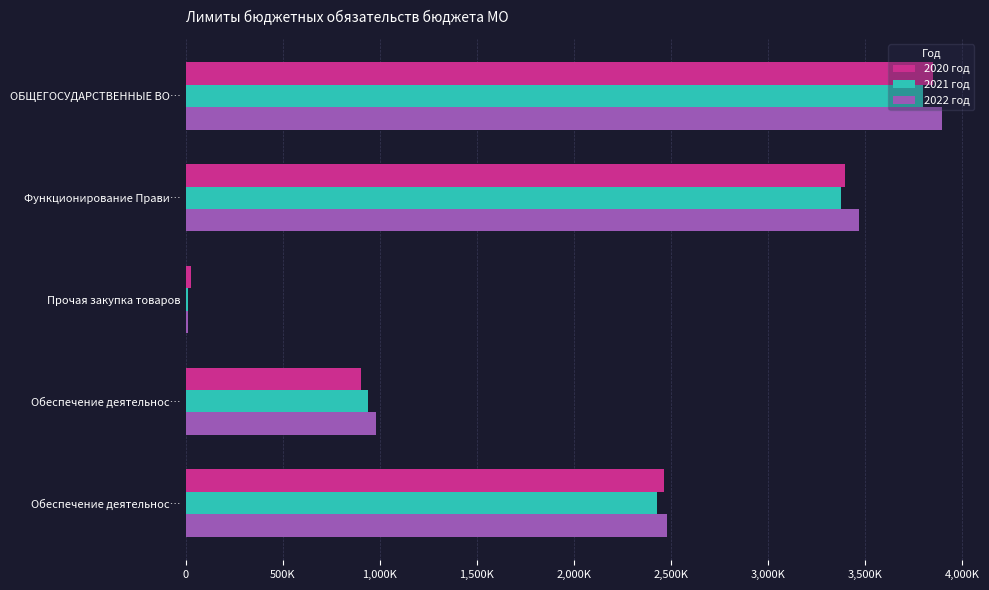

What is the value of the 2022 год bar at the 2nd from the left?

3469873.0